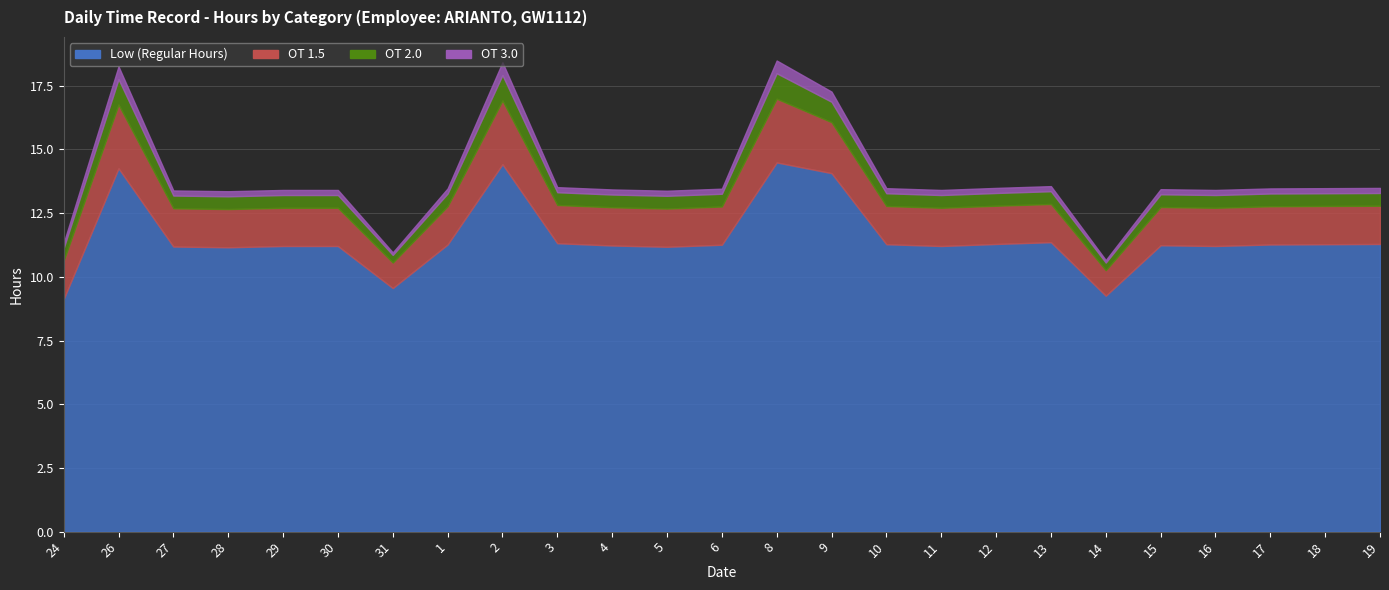

Rank the categories by OT 2.0 value from lowest to highest.

31, 14, 24, 27, 28, 29, 30, 1, 3, 4, 5, 6, 10, 11, 12, 13, 15, 16, 17, 18, 19, 9, 26, 2, 8